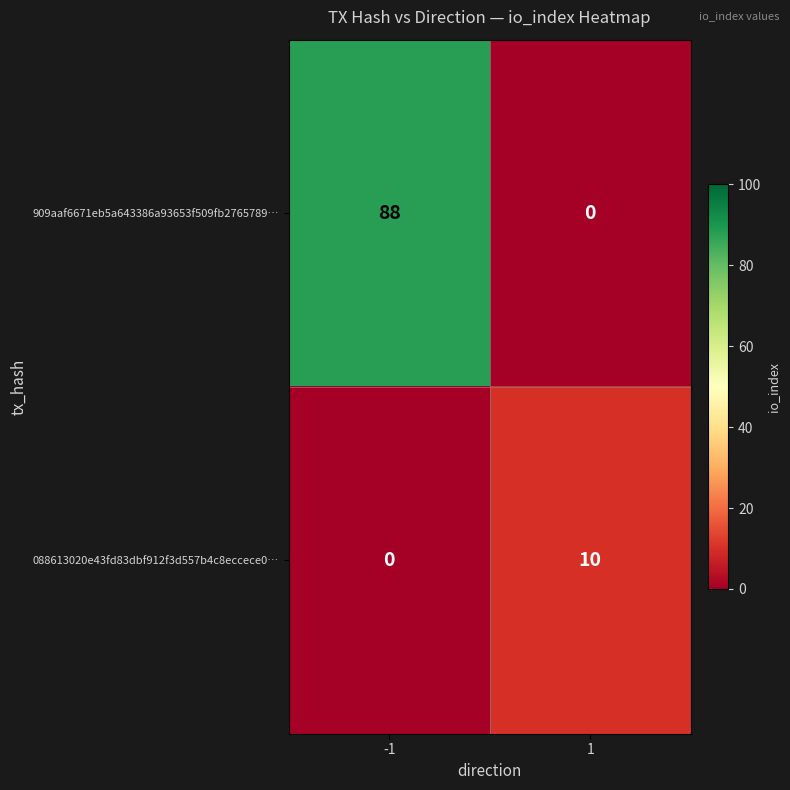

Rank the series by their maximum value, from lowest to highest.

088613020e43fd83dbf912f3d557b4c8eccece0…, 909aaf6671eb5a643386a93653f509fb2765789…